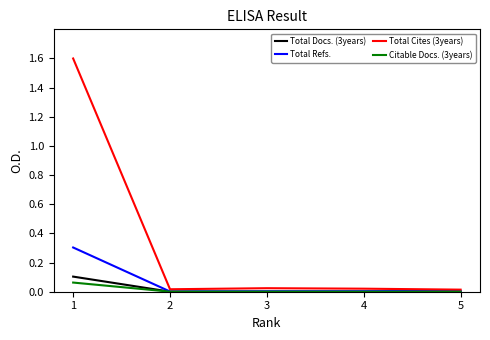

Does the chart display data point markers on the line(s)?

No